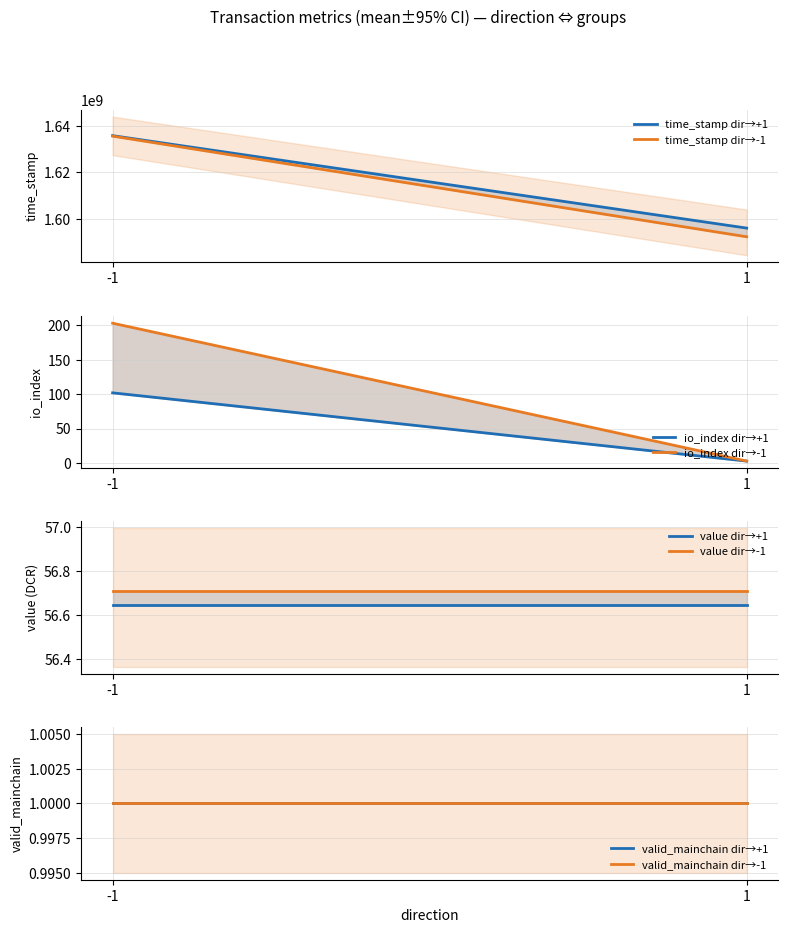

Reading left to right, transcribe all the data shown in this chart.

time_stamp: 1635853301.0	1635645068.0	1596037844.0	1592292646.0
io_index: 102.0	203.0	3.0	3.0
value: 56.6	56.7	56.6	56.7
valid_mainchain: 1.0	1.0	1.0	1.0